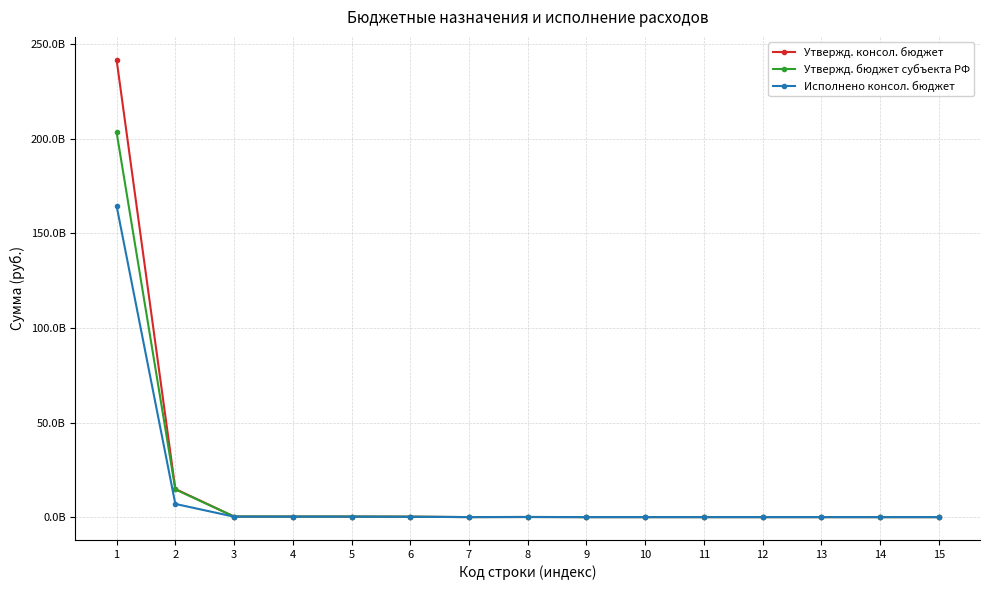

What are all the series names shown in the legend?

Утвержд. консол. бюджет, Утвержд. бюджет субъекта РФ, Исполнено консол. бюджет